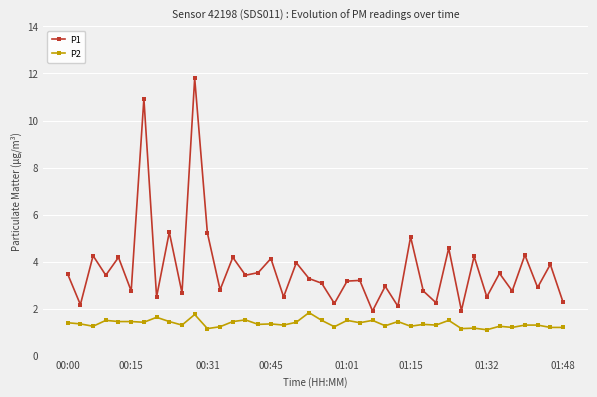

How many distinct data groups are displayed?

2